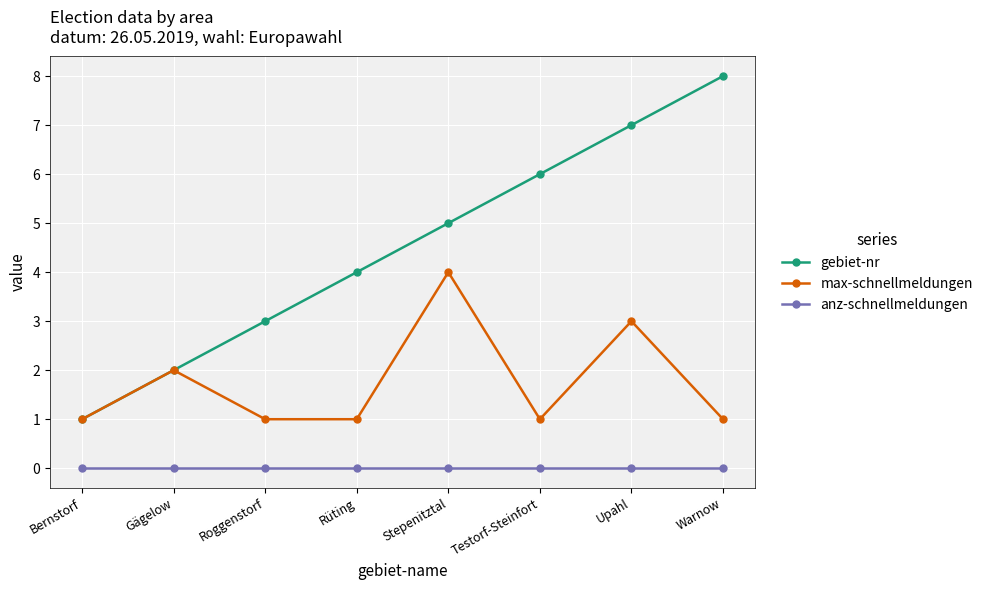

What is the value of the max-schnellmeldungen point at the 8th from the left?

1